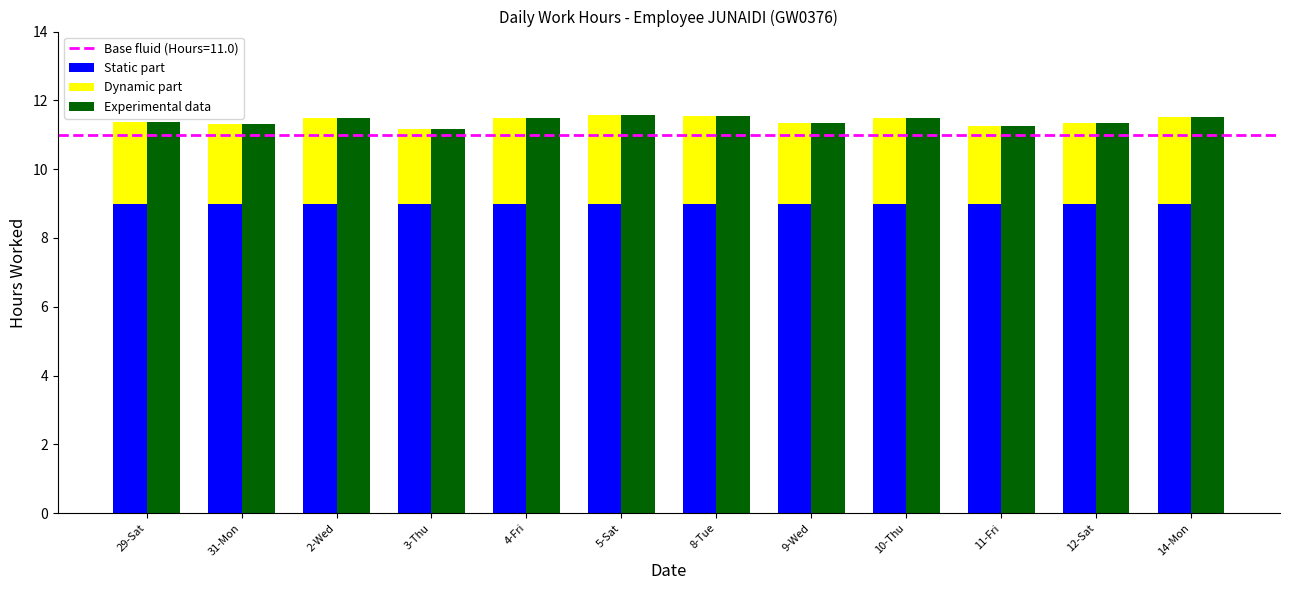

Which series changed the most between 3-Thu and 5-Sat?

Dynamic part